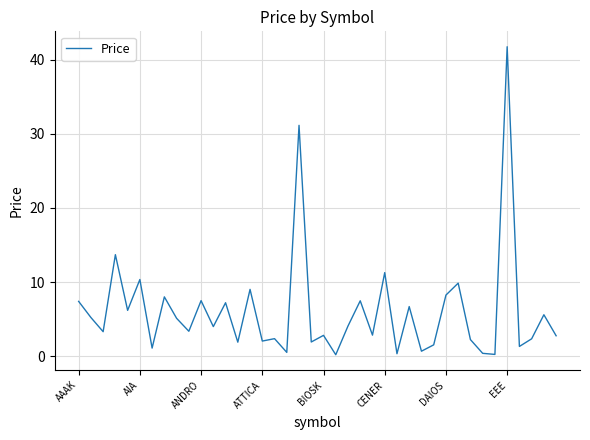

What is the greatest value displayed?

41.7